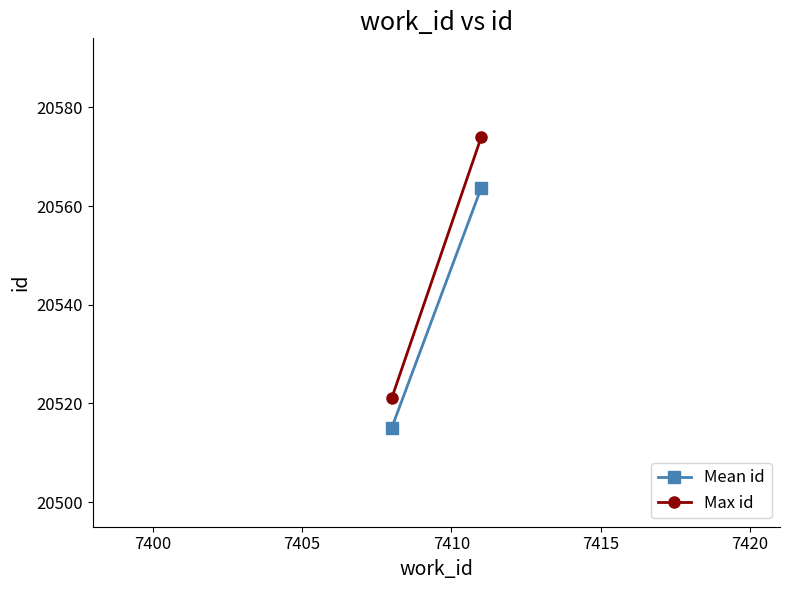

The value of Max id at 7400 is 13578.8. True or false?

False